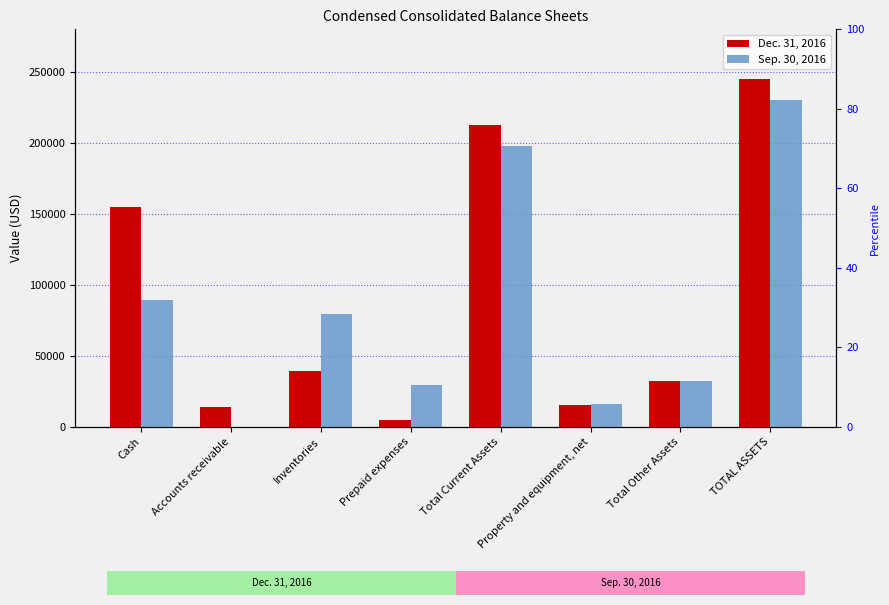

What is the total value across all series at Cash?

243973